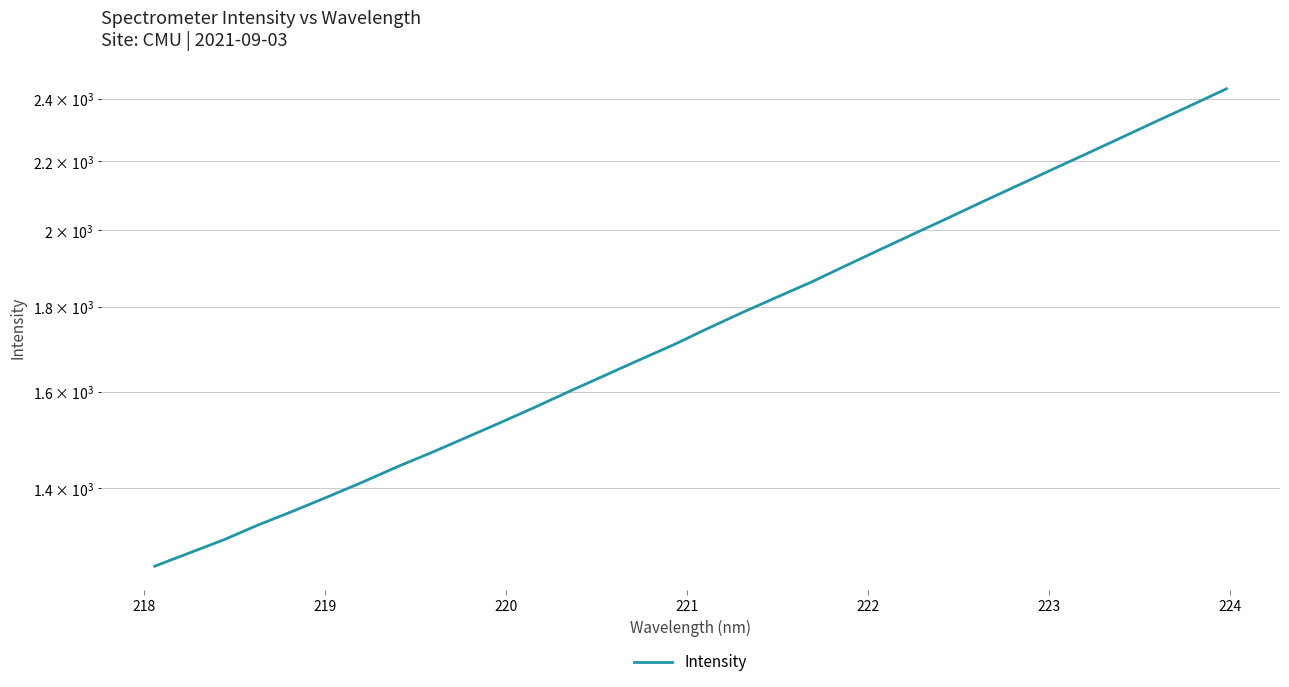

What is the sum of all values?

56590.2